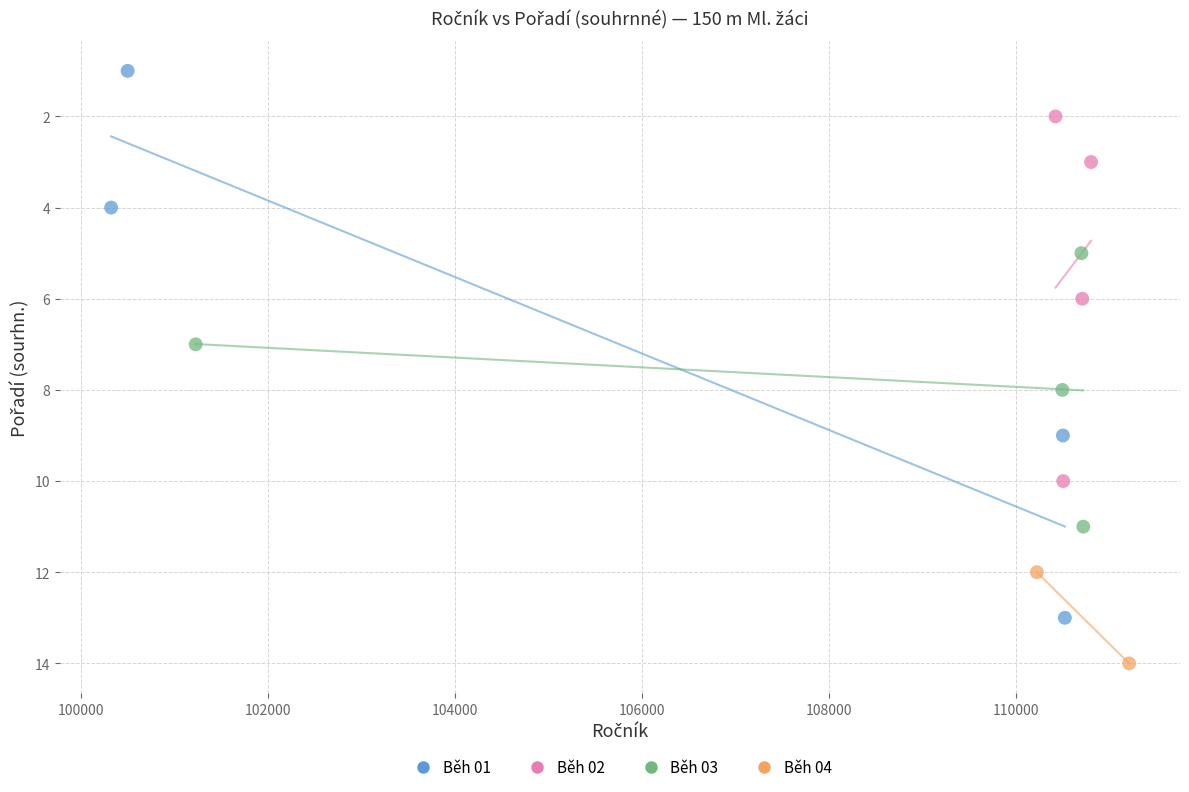

Which series contains the lowest Y value?

Běh 01